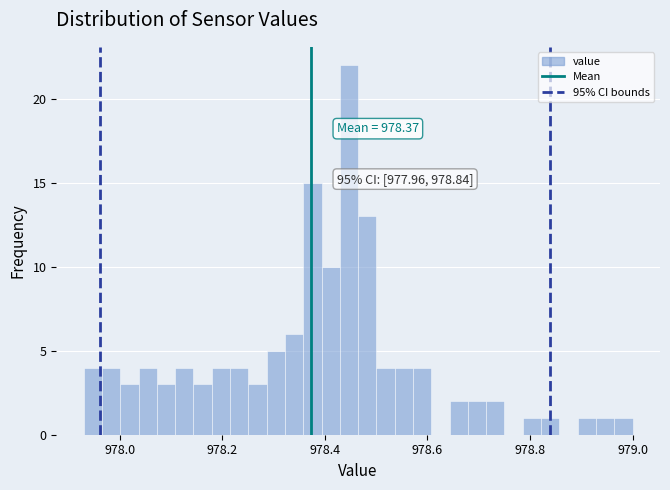

Read against the x-axis, roughly where is the centre of the tallest bar?

978.44